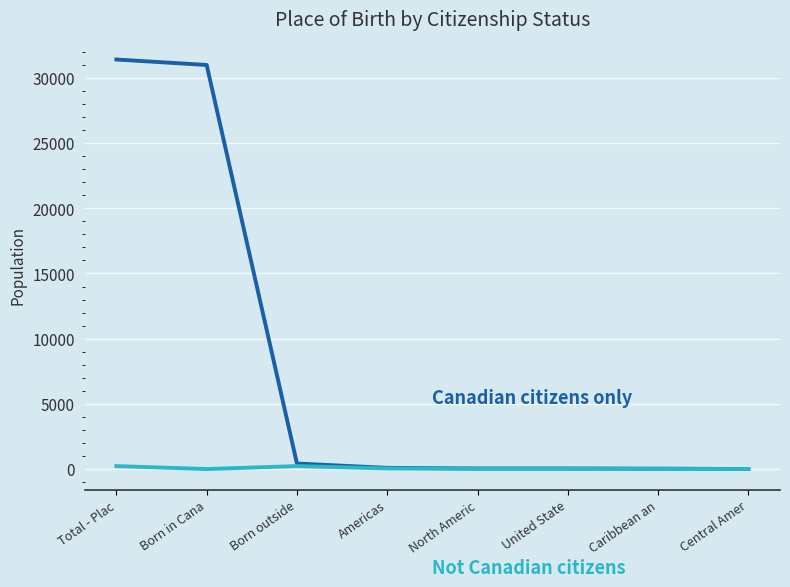

What is the maximum value shown in the chart?

31415